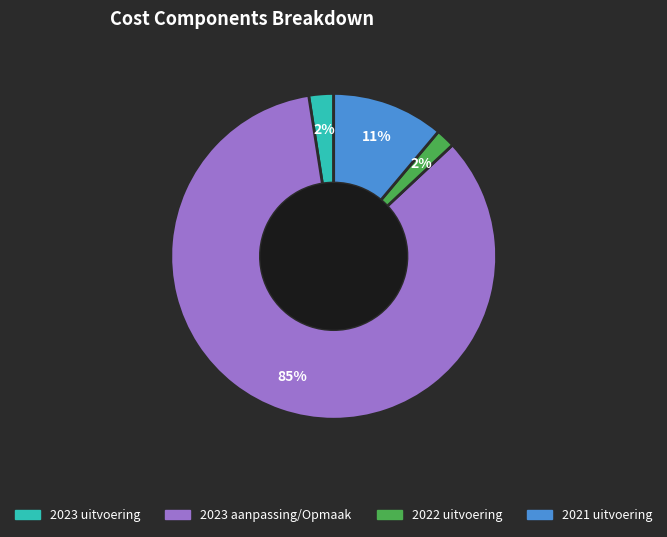

Is there a majority slice in this chart?

Yes